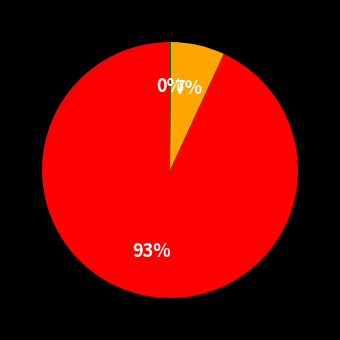

Is there a majority slice in this chart?

Yes